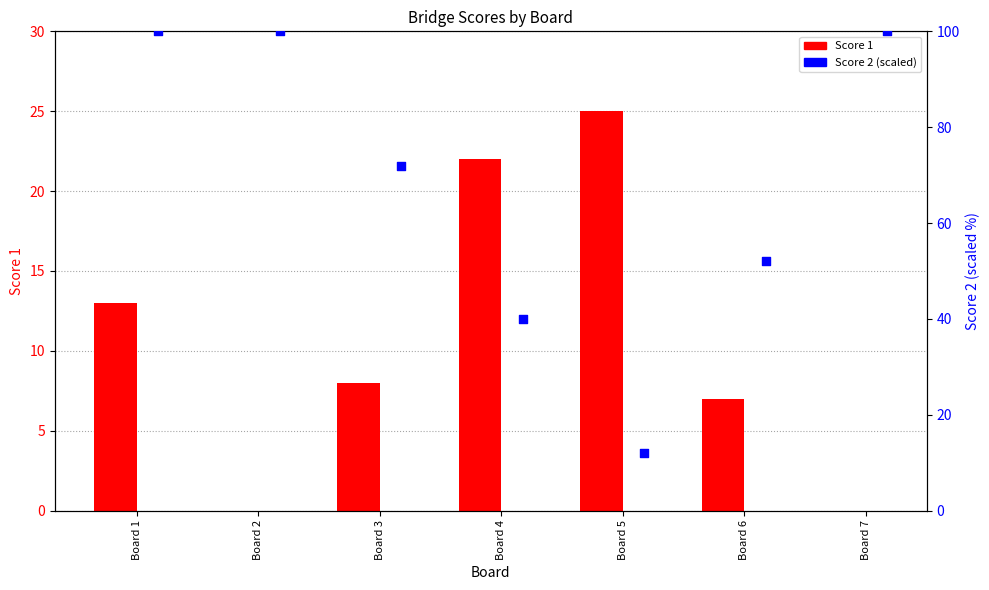

What is the total value across all series at Board 2?

100